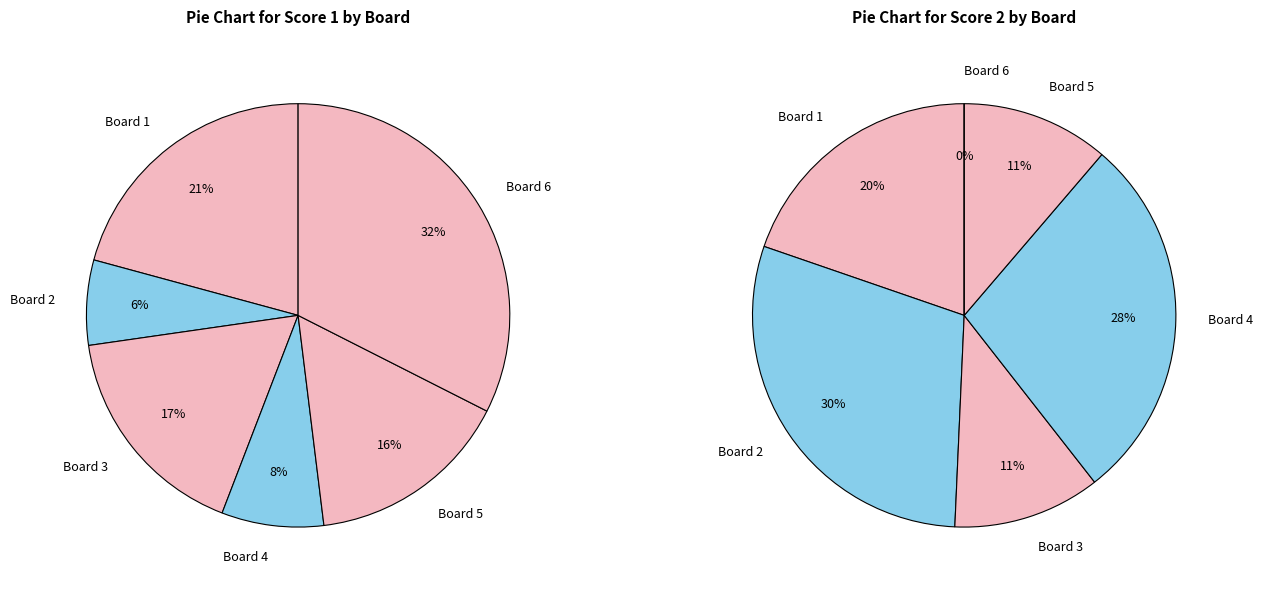

Which slice is the largest?

Board 6